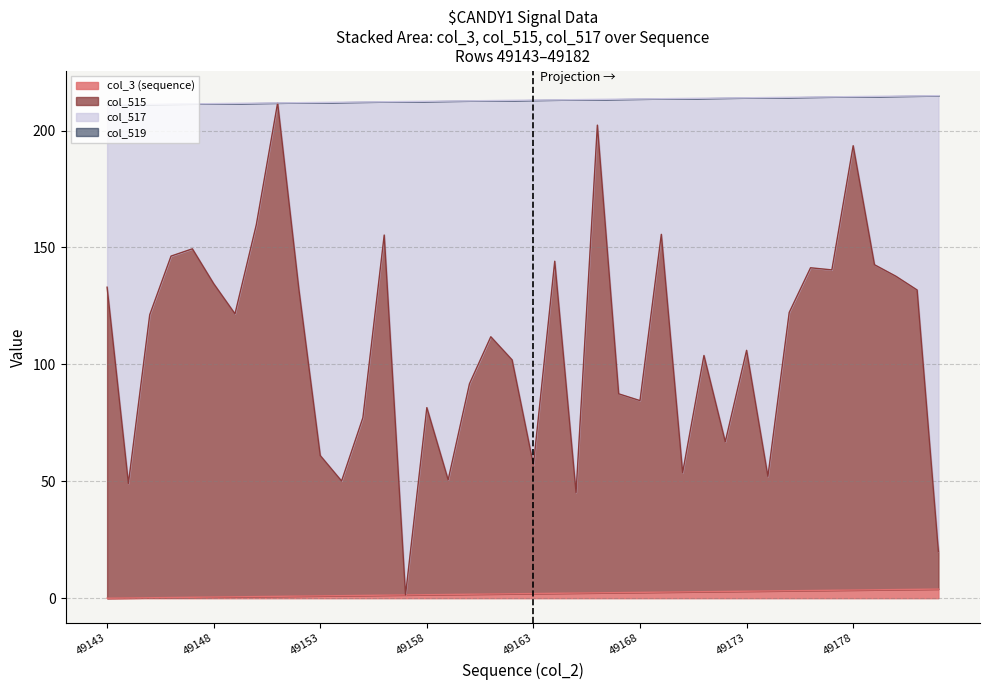

What is the difference between the col_515 values at 49168 and 49172?

17.6